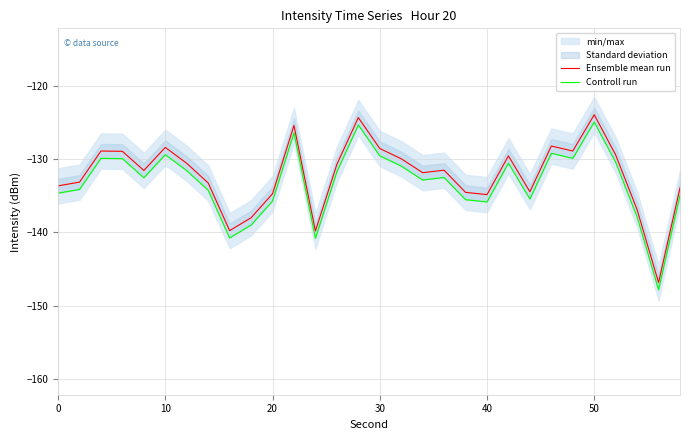

What is the minimum value for Ensemble mean run?

-146.8